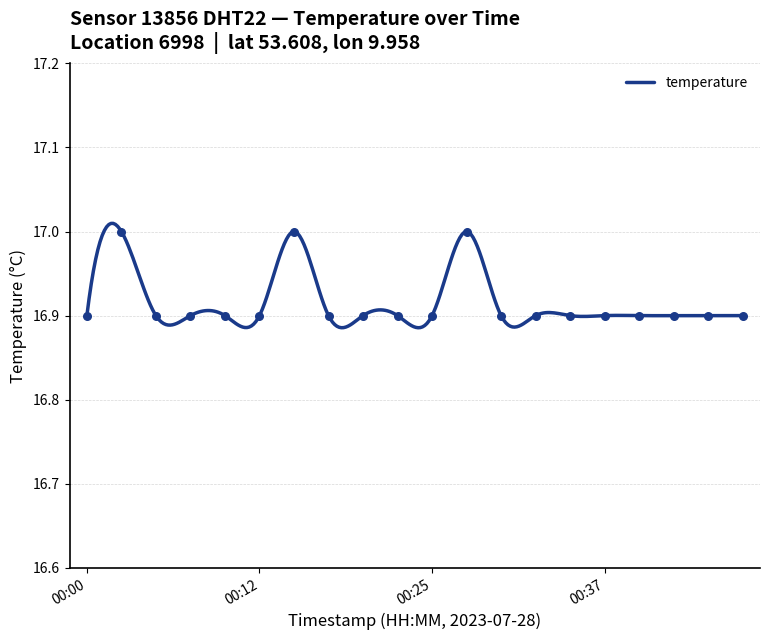

Between 2023-07-28T00:03:06 and 2023-07-28T00:30:01, which is larger?

2023-07-28T00:03:06